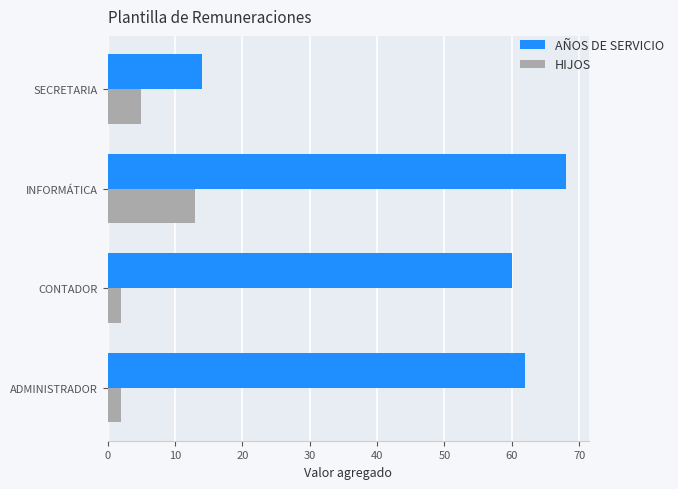

Rank the categories by AÑOS DE SERVICIO value from highest to lowest.

INFORMÁTICA, ADMINISTRADOR, CONTADOR, SECRETARIA